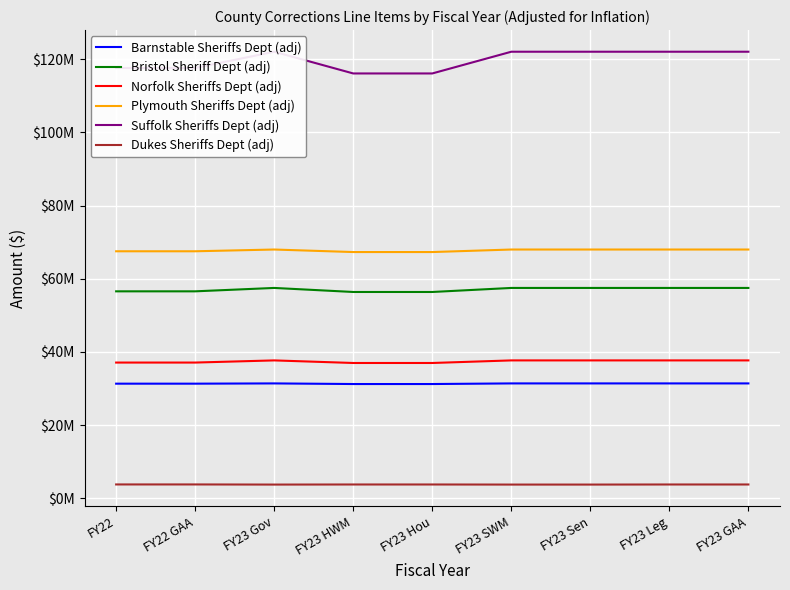

What position from the right is FY23 Hou?

5